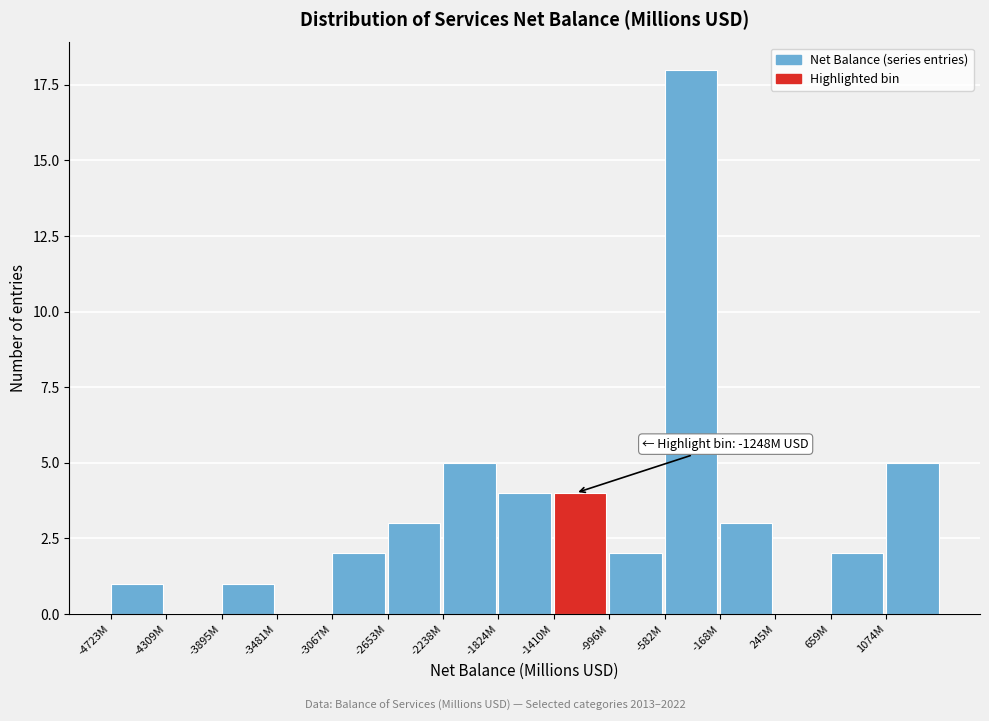

Reading right to left, what are all the values shown in this chart?

1074M=5	659M=2	245M=0	-168M=3	-582M=18	-996M=2	-1410M=4	-1824M=4	-2238M=5	-2653M=3	-3067M=2	-3481M=0	-3895M=1	-4309M=0	-4723M=1